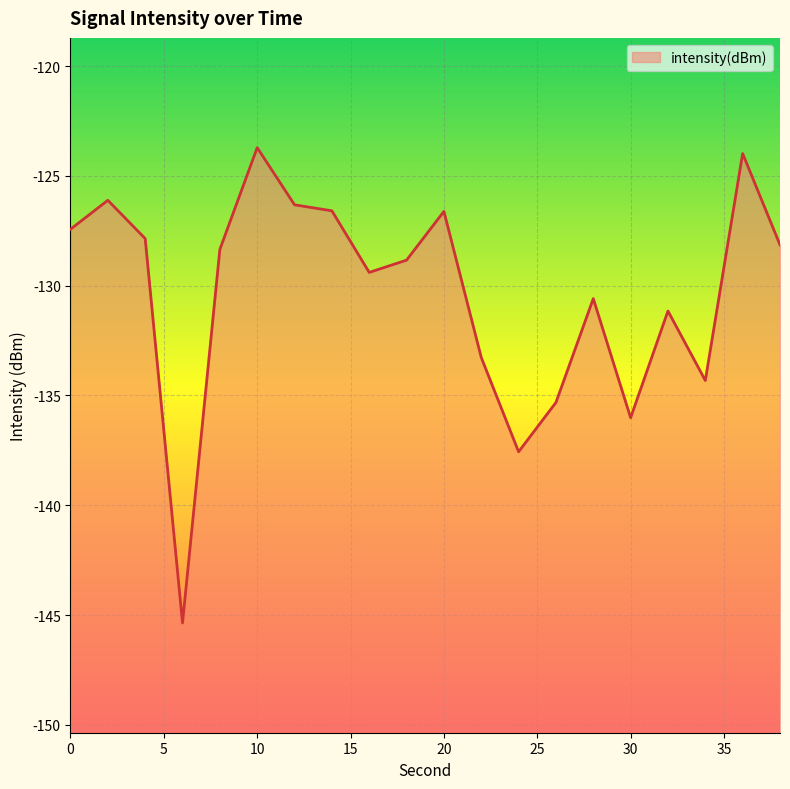

How many lines are shown in the chart?

1